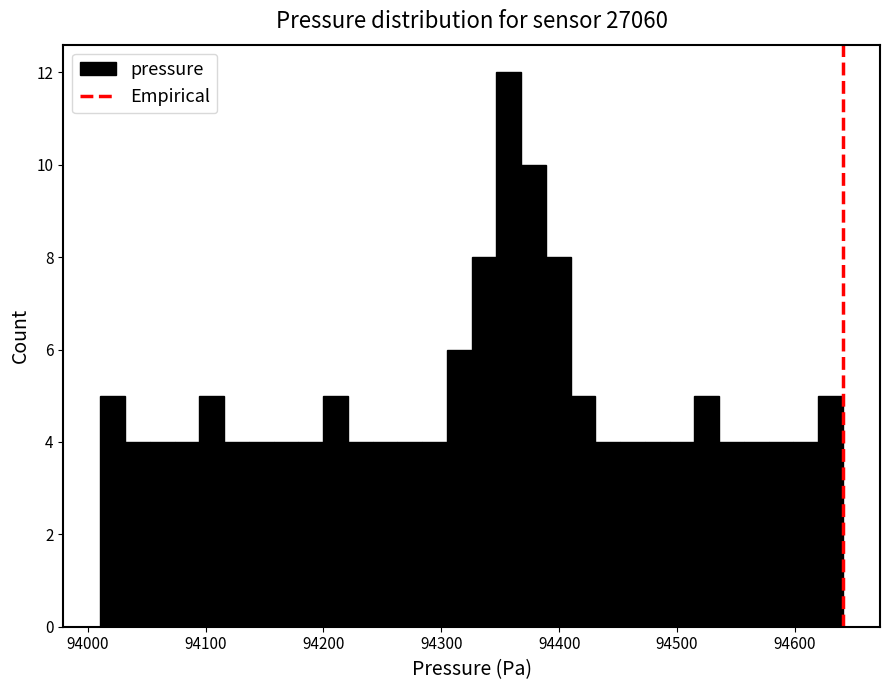

Read against the x-axis, roughly where is the centre of the tallest bar?

94360